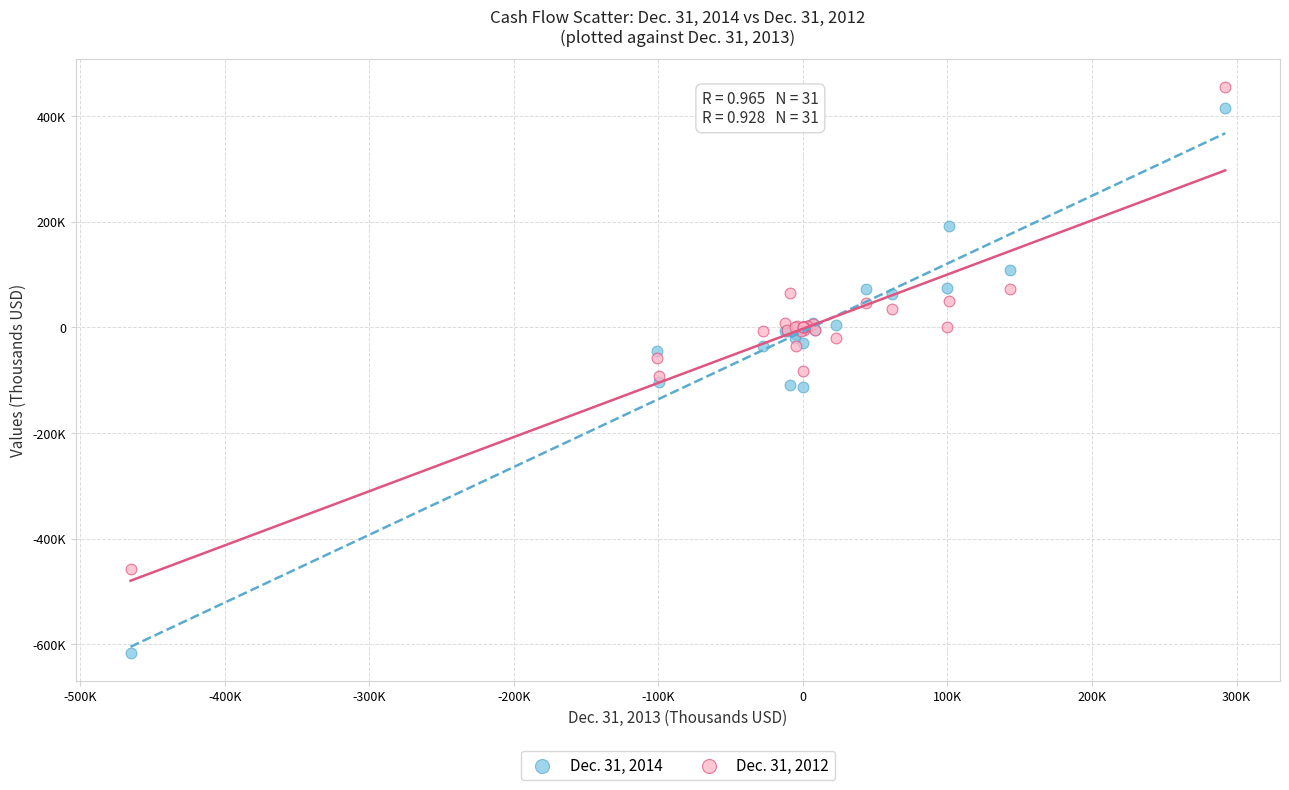

Which series reaches the minimum Y coordinate?

Dec. 31, 2014